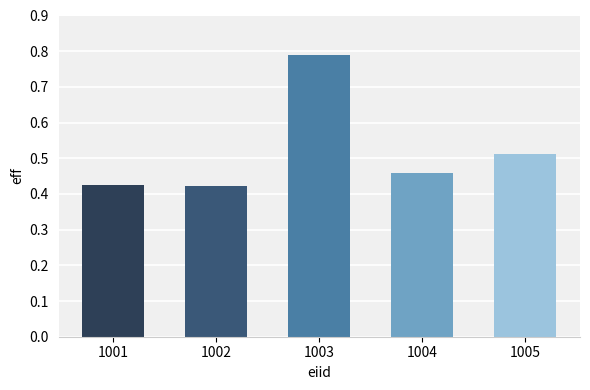

Is it true that the value at 1002 is 0.6?

False